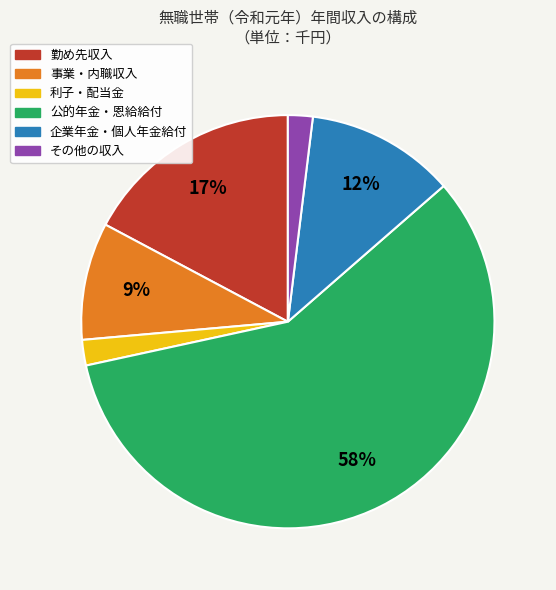

Do 企業年金・個人年金給付 and 公的年金・恩給給付 together represent more than half of the pie?

Yes